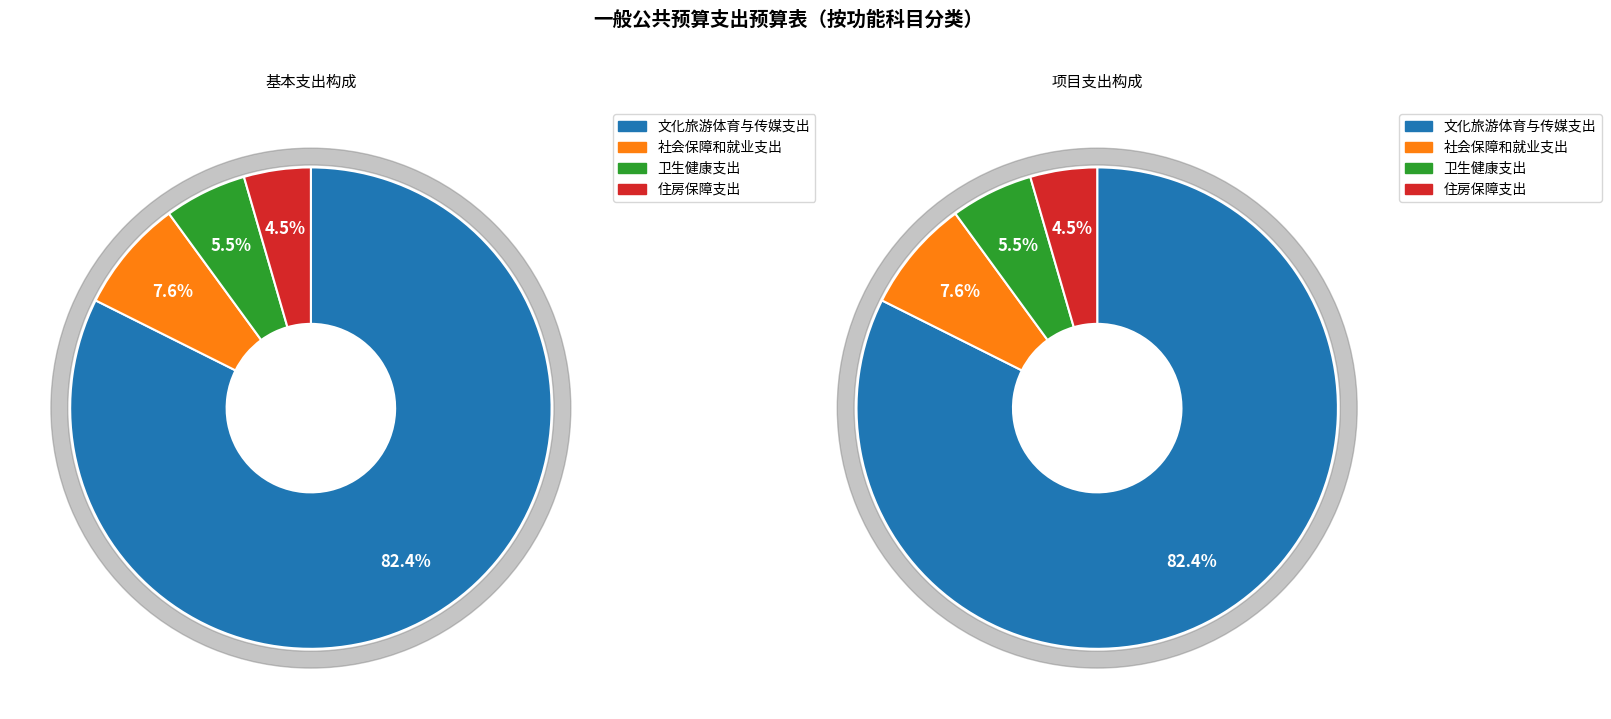

Which slice is the smallest?

住房保障支出